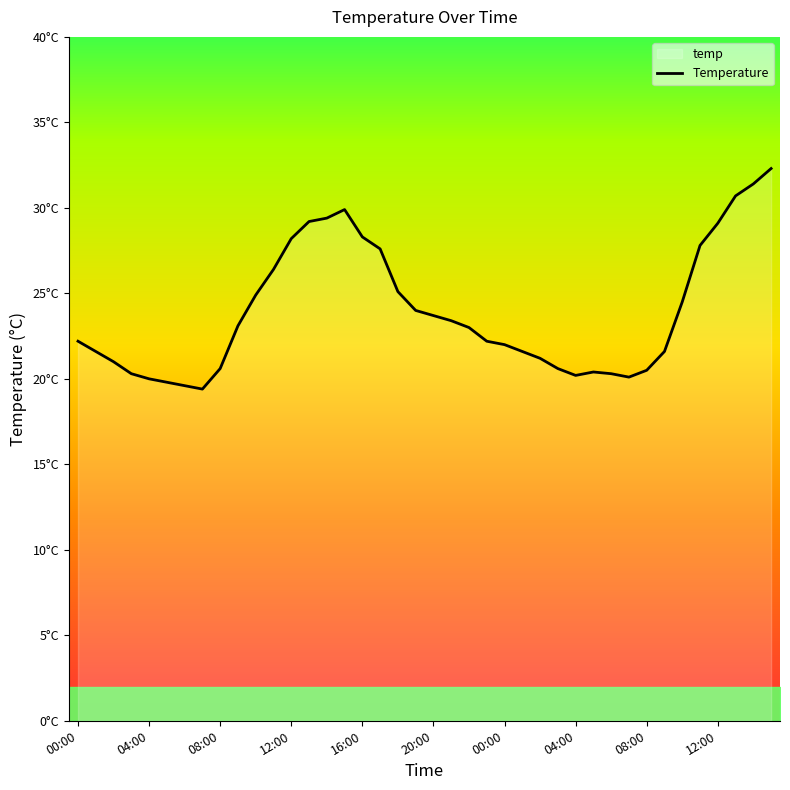

True or false: the data has more than 0 interior local peaks.

True